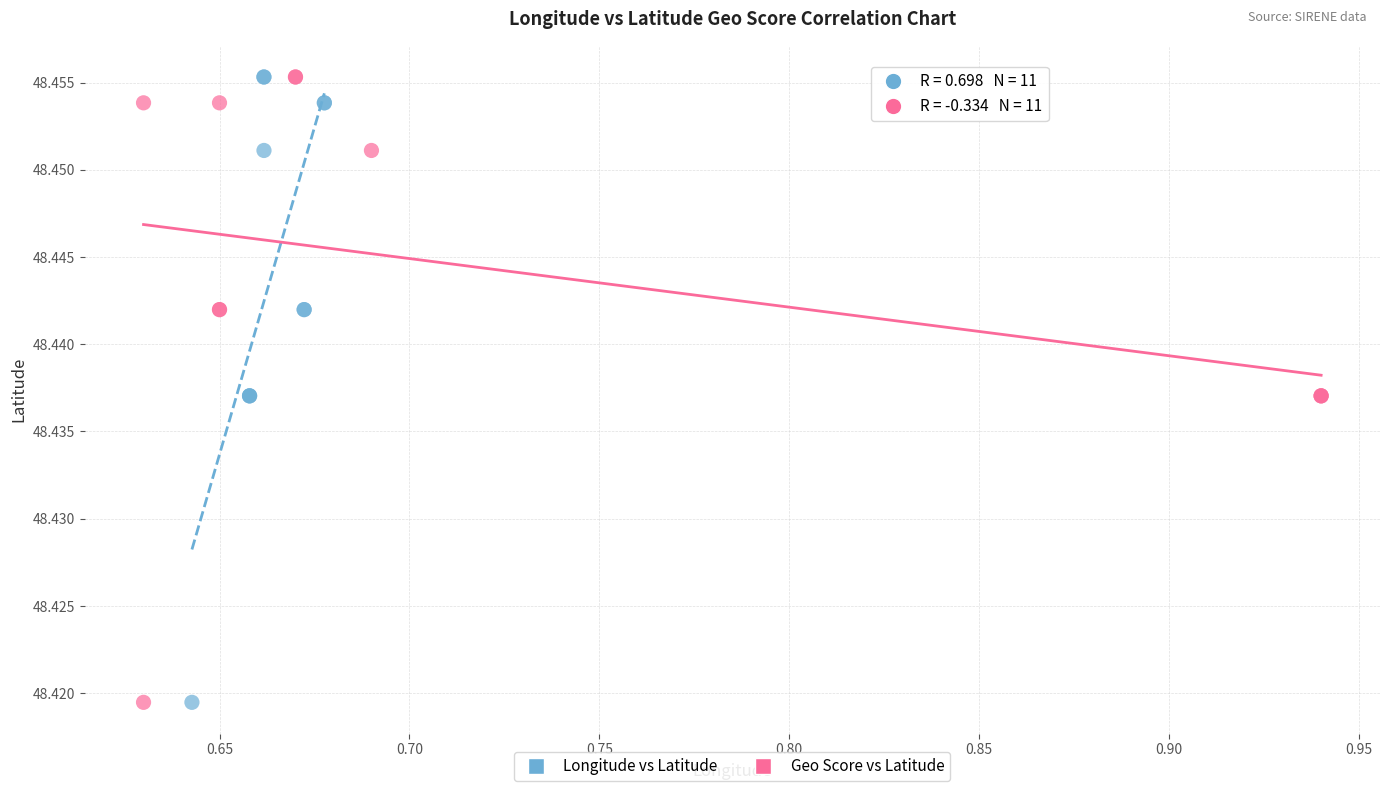

What are all the series names shown in the legend?

Longitude vs Latitude, Geo Score vs Latitude